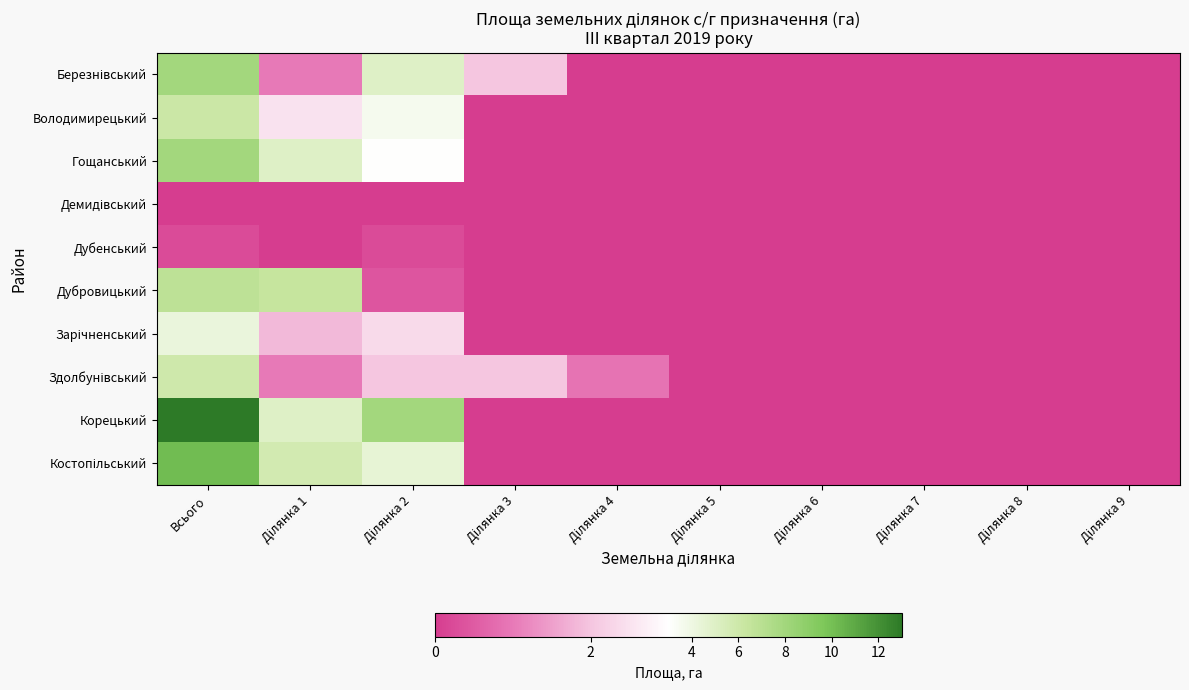

Rank the series by their maximum value, from highest to lowest.

Корецький, Костопільський, Гощанський, Березнівський, Дубровицький, Володимирецький, Здолбунівський, Зарічненський, Дубенський, Демидівський